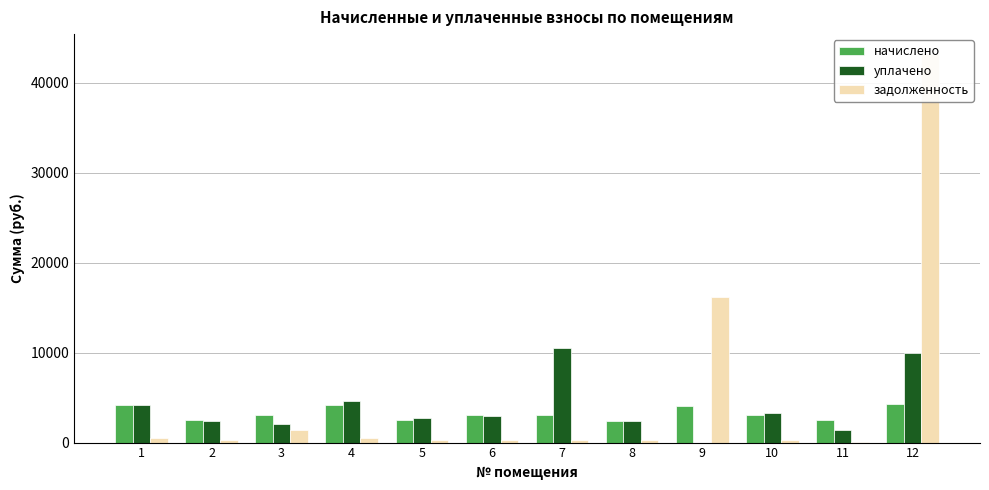

How many values in the уплачено series exceed 3003?

6